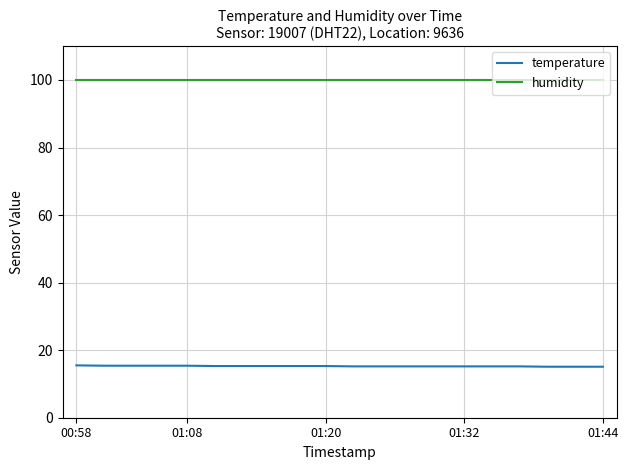

What is the minimum value for humidity?

99.9